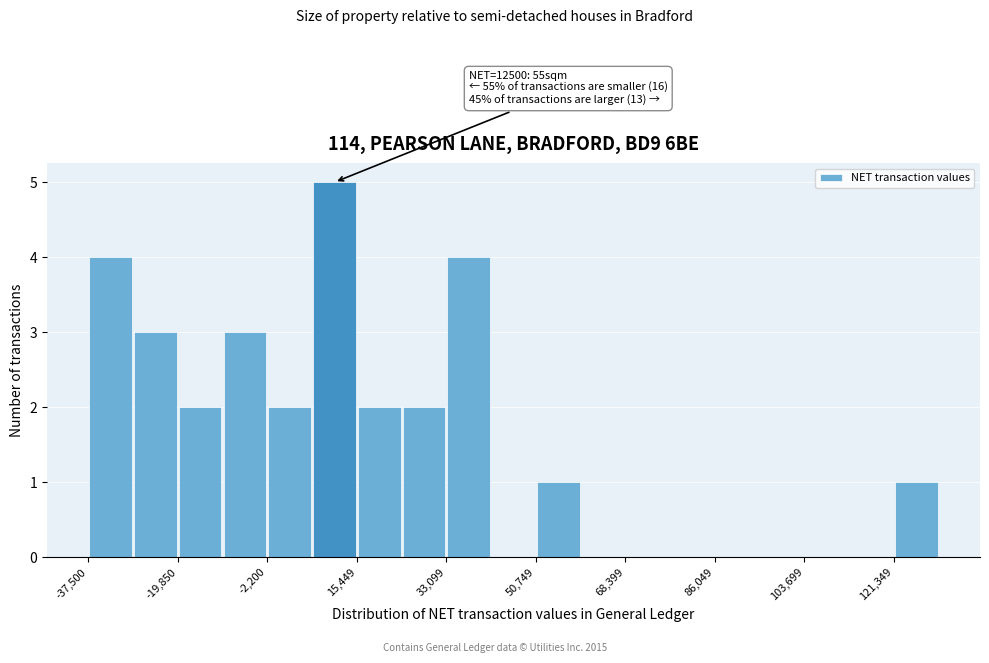

Which range on the x-axis has the tallest bar?

6000 to 16000